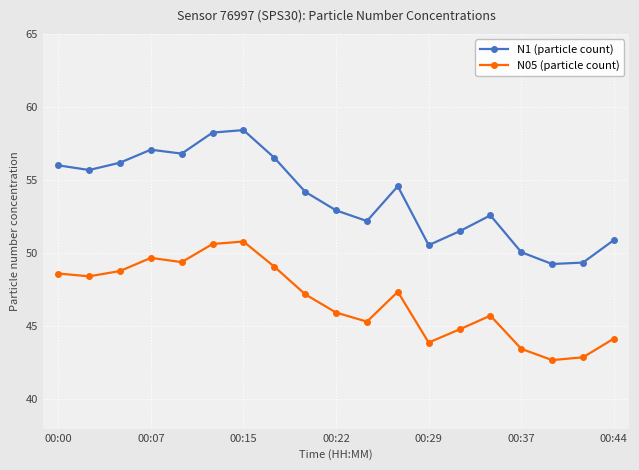

What is the value of the N1 (particle count) point at the 11th from the left?

52.2